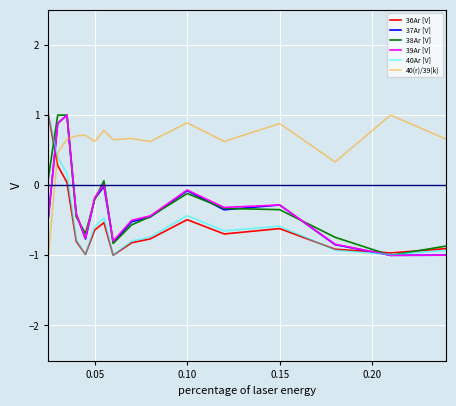

Which series has the largest total across all categories?

40(r)/39(k)